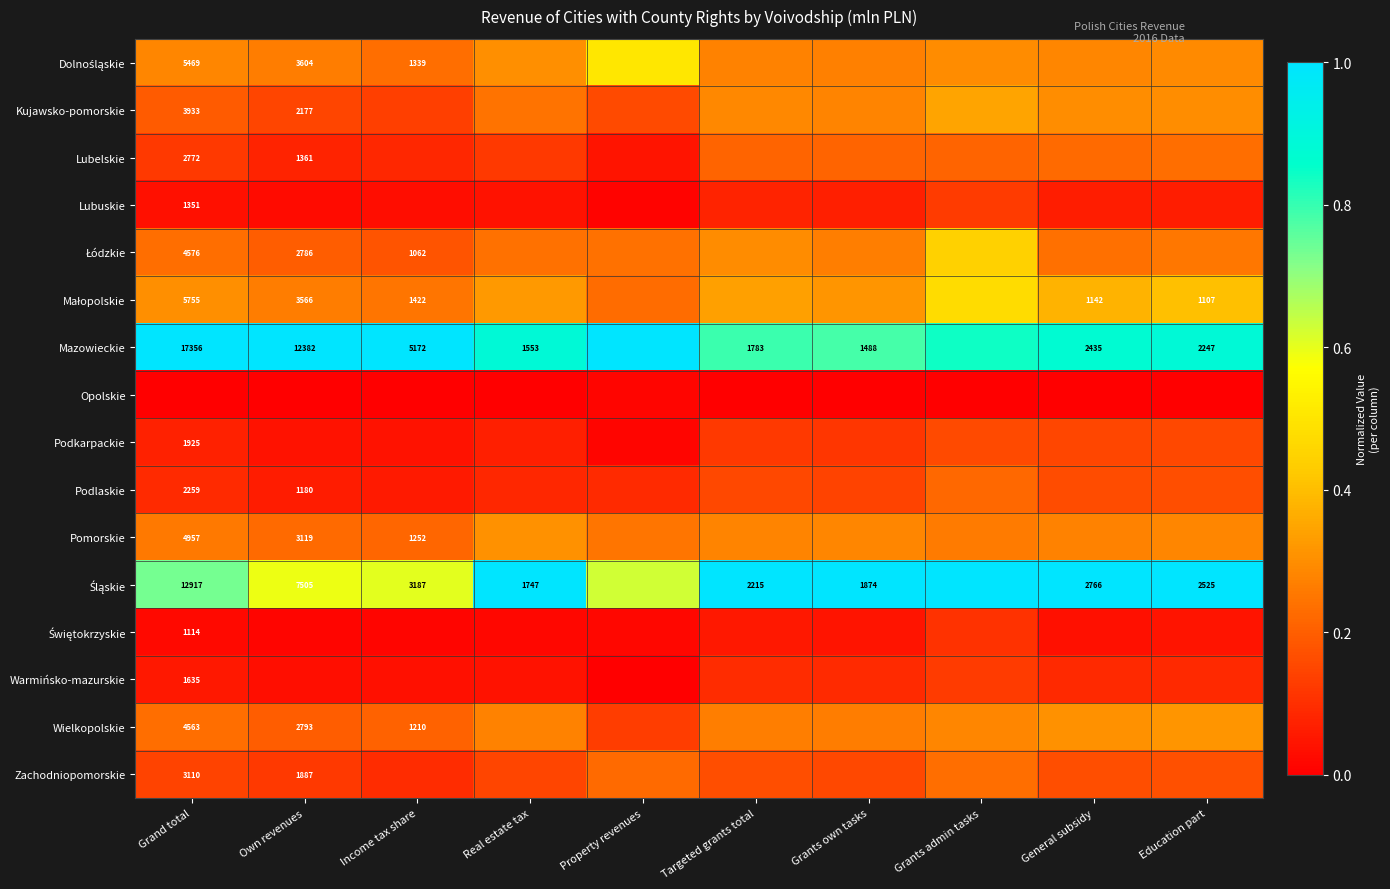

At which label is Podkarpackie closest to 0?

Property revenues